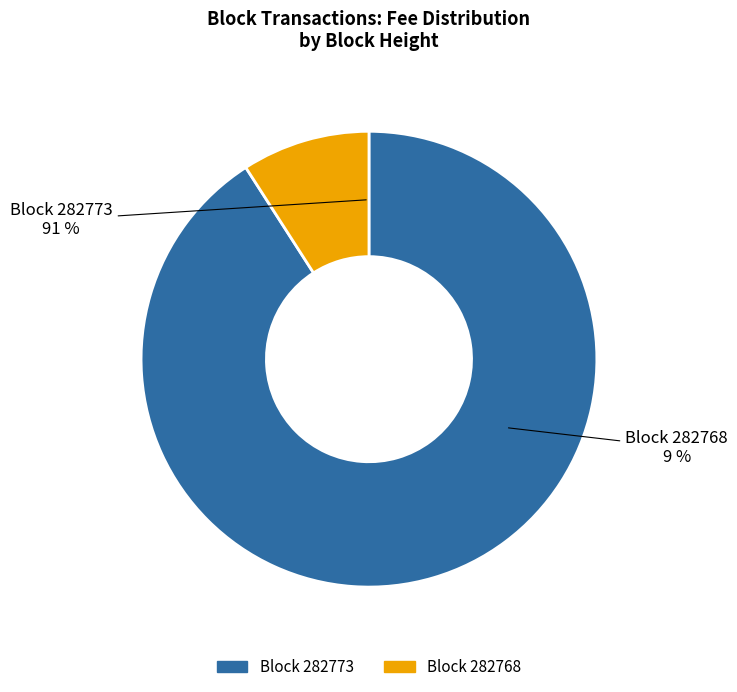

How many slices are in this pie chart?

2